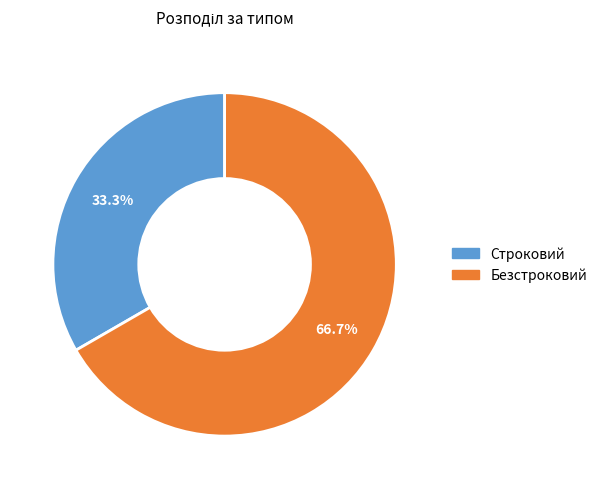

Rank the categories by value from highest to lowest.

Безстроковий, Строковий